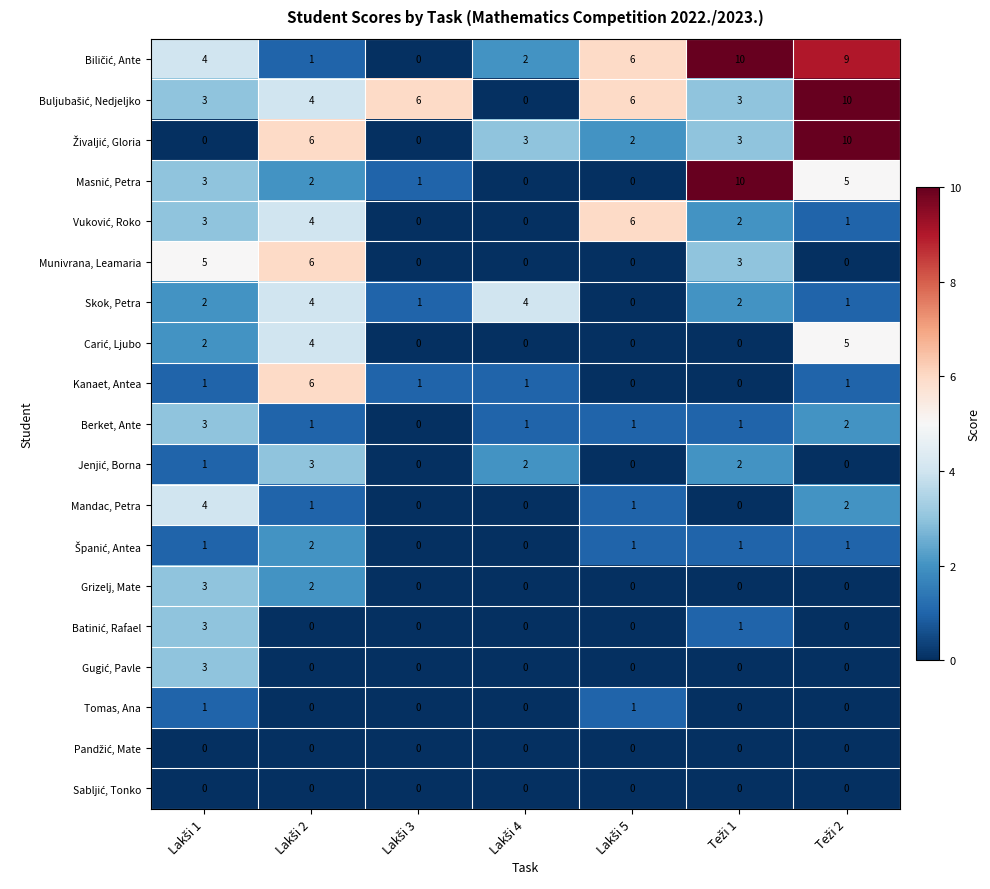

What is the highest value of the Grizelj, Mate series?

3